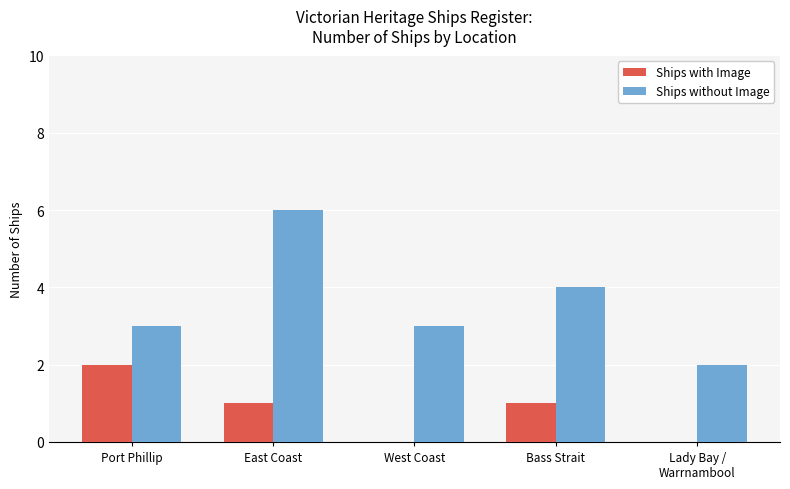

Reading left to right, what are all the values shown in this chart?

Ships with Image: 2	1	0	1	0
Ships without Image: 3	6	3	4	2